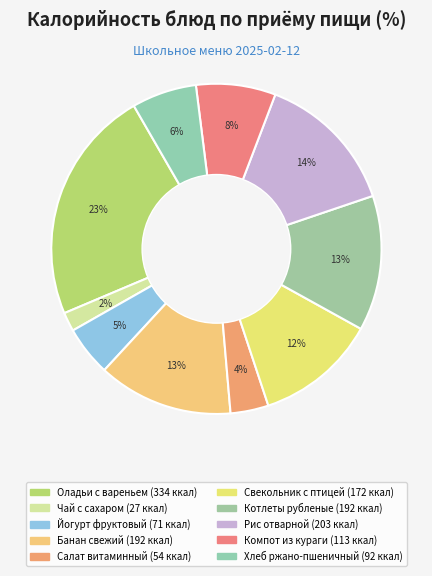

What is the largest slice in the pie chart?

Оладьи с вареньем